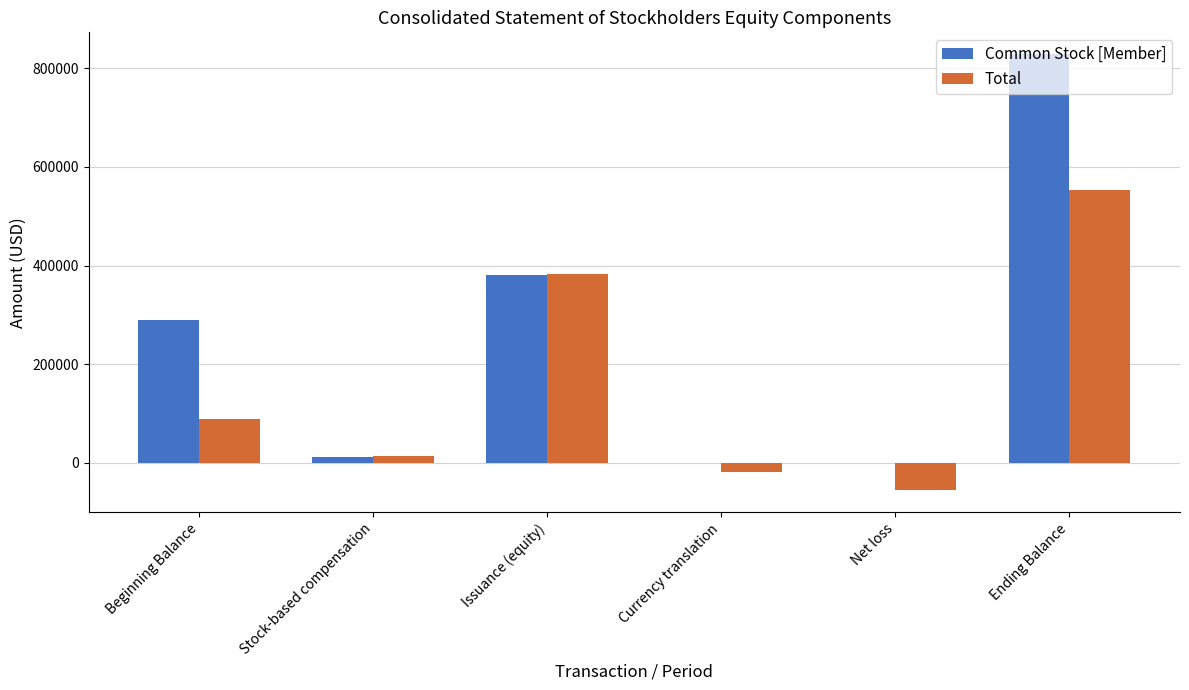

At which label is Common Stock [Member] closest to 414289?

Issuance (equity)